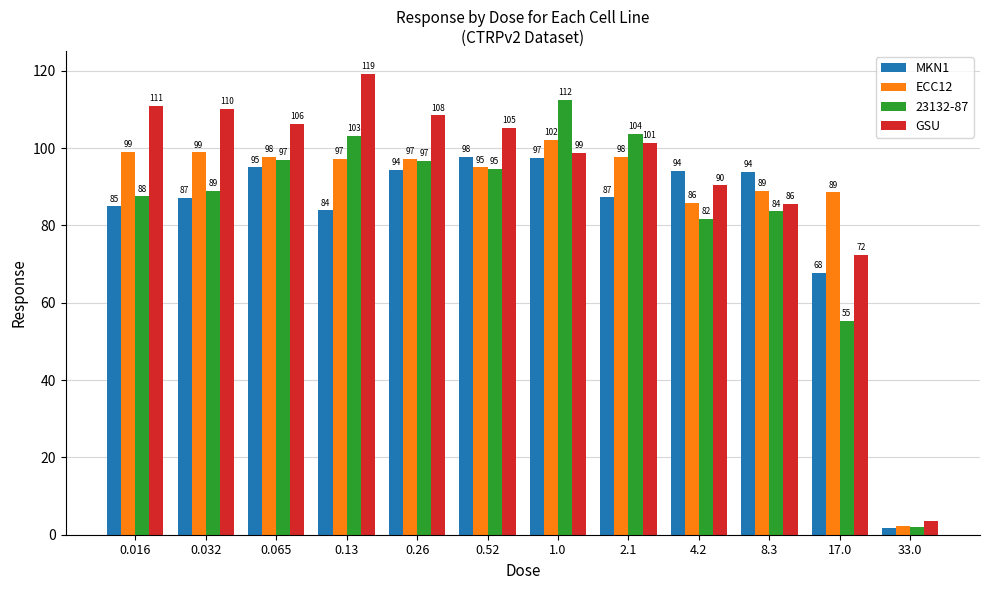

Which label corresponds to the smallest value in the chart?

33.0